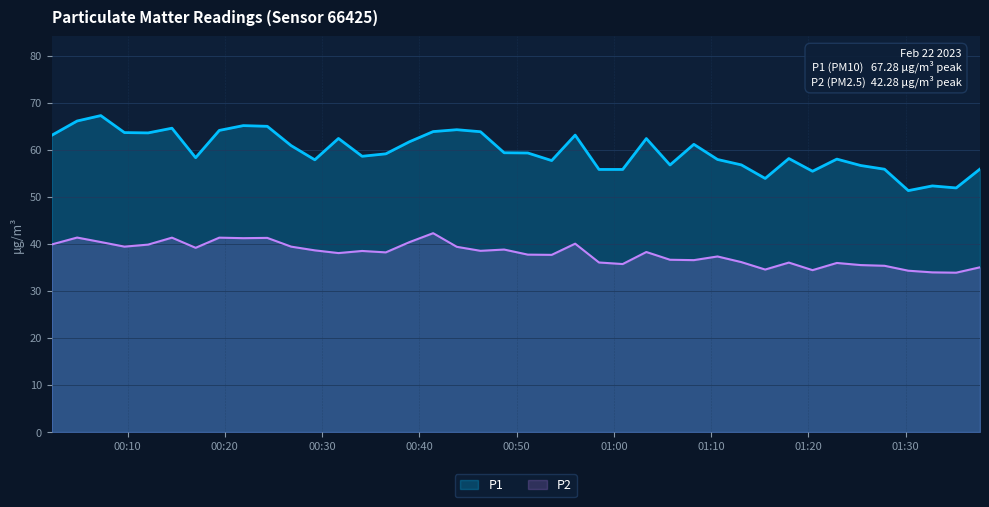

Reading right to left, extract all data points from this chart.

P1: 55.9	51.9	52.3	51.3	55.9	56.7	58.0	55.5	58.1	53.9	56.8	58.0	61.2	56.8	62.4	55.8	55.8	63.1	57.7	59.3	59.4	63.9	64.3	63.9	61.7	59.1	58.6	62.4	57.9	60.9	65.0	65.2	64.1	58.3	64.6	63.6	63.7	67.3	66.1	63.1
P2: 35.0	33.9	34.0	34.3	35.4	35.5	36.0	34.4	36.0	34.5	36.1	37.3	36.5	36.6	38.3	35.7	36.0	40.0	37.7	37.7	38.8	38.5	39.4	42.3	40.4	38.2	38.5	38.0	38.6	39.4	41.3	41.2	41.3	39.2	41.3	39.9	39.4	40.4	41.4	39.9